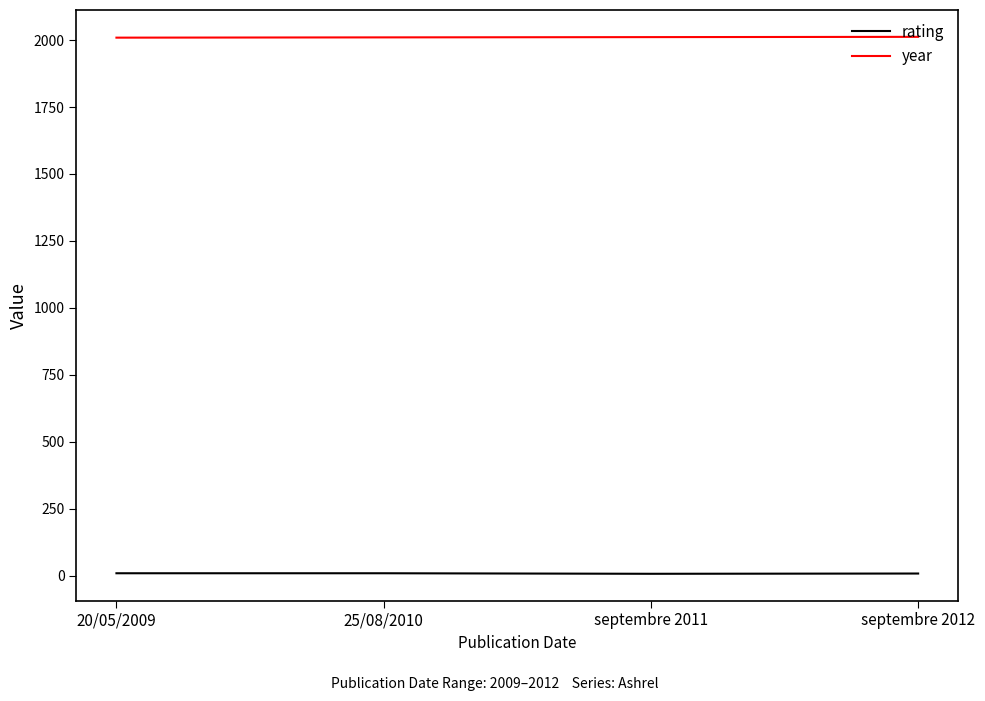

Is it true that year equals 2011 at septembre 2011?

True